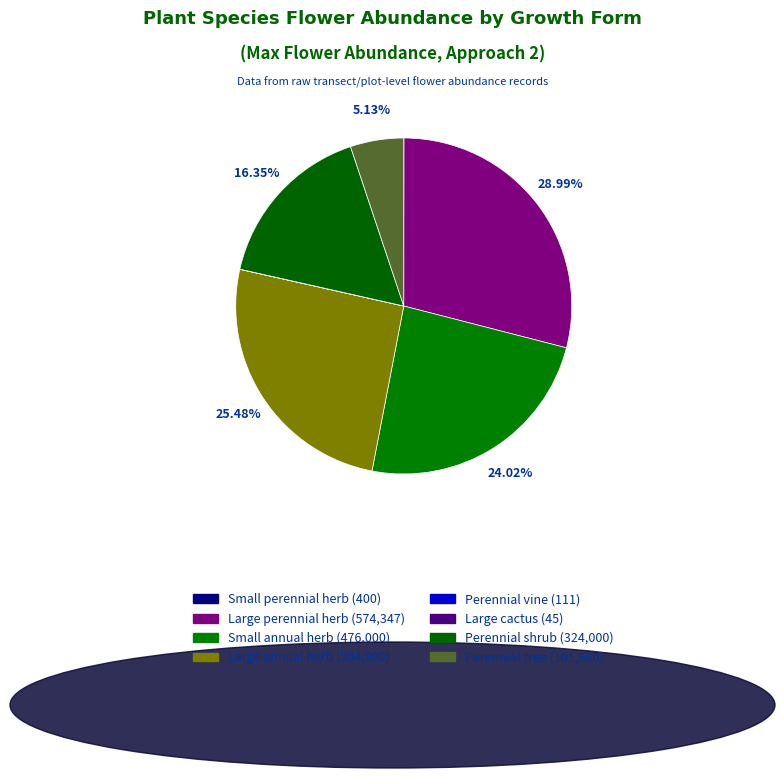

How many segments does this pie chart have?

8